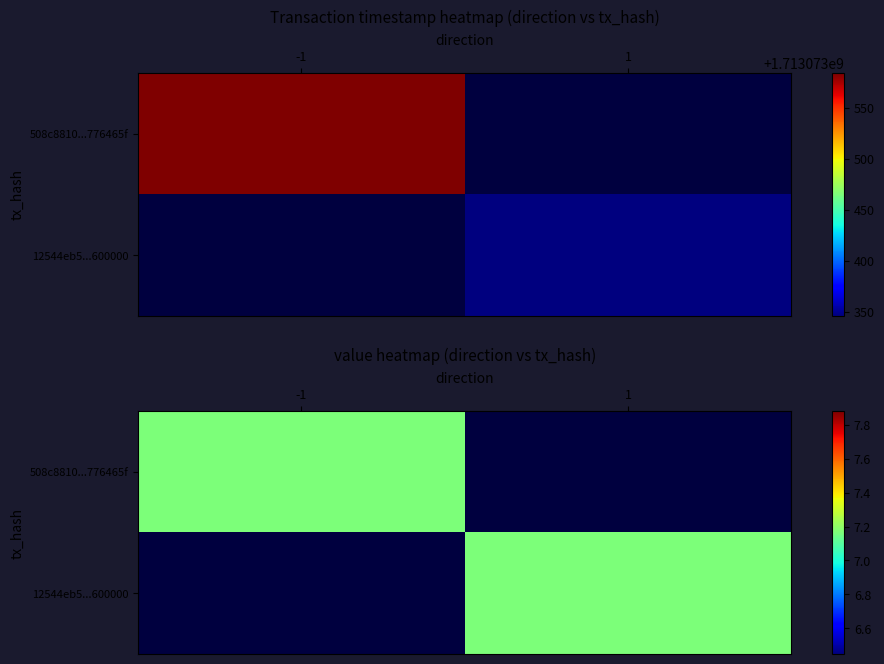

The value of 508c8810aaa55a47d8eec7369a3a105f776465f at 1 is 0. True or false?

True